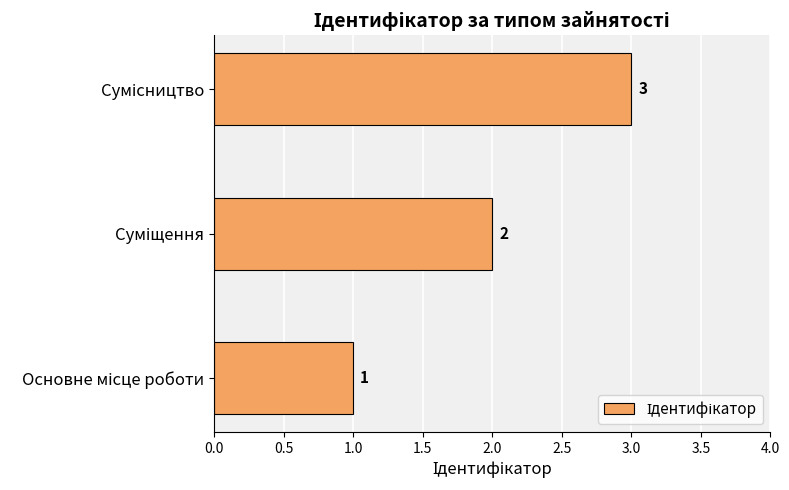

Count the values in the range 1 to 3.

3